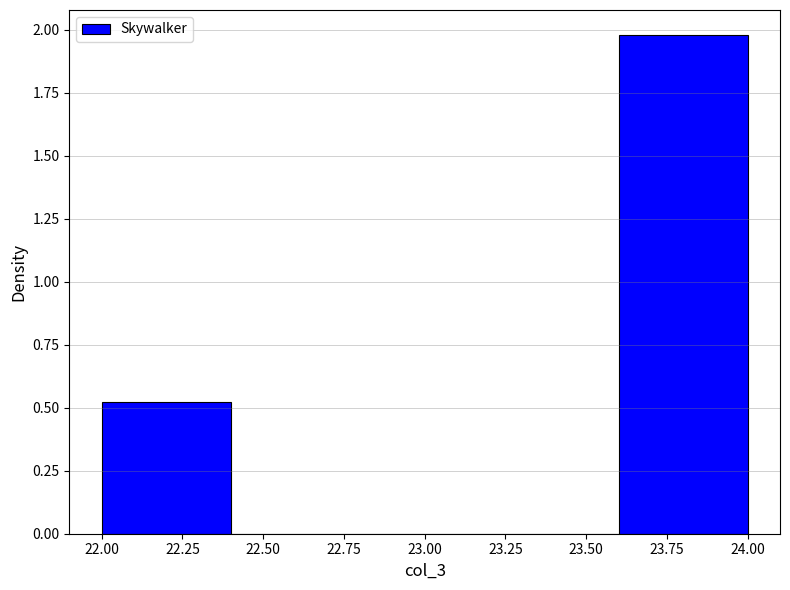

Reading left to right, transcribe this chart: for each bar, give the range it covers on the x-axis and its height. The values are not printed on the chart, so give them approximately, as read against the axis.

22.0 to 22.4: 0.5
22.4 to 22.8: 0
22.8 to 23.2: 0
23.2 to 23.6: 0
23.6 to 24.0: 2.0